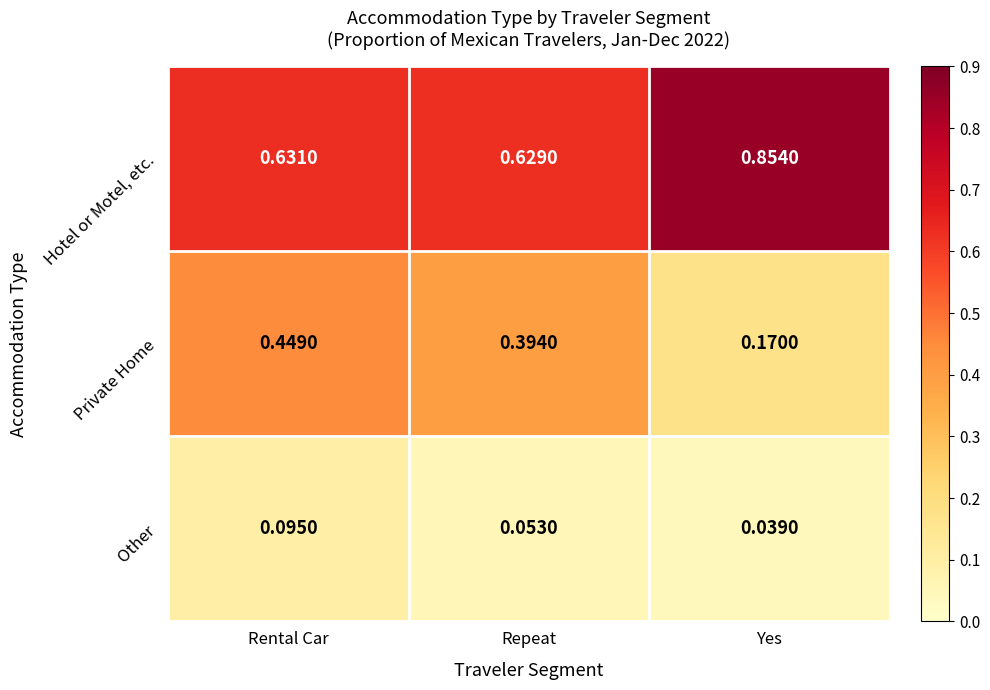

At which category is the sum across all series the highest?

Rental Car